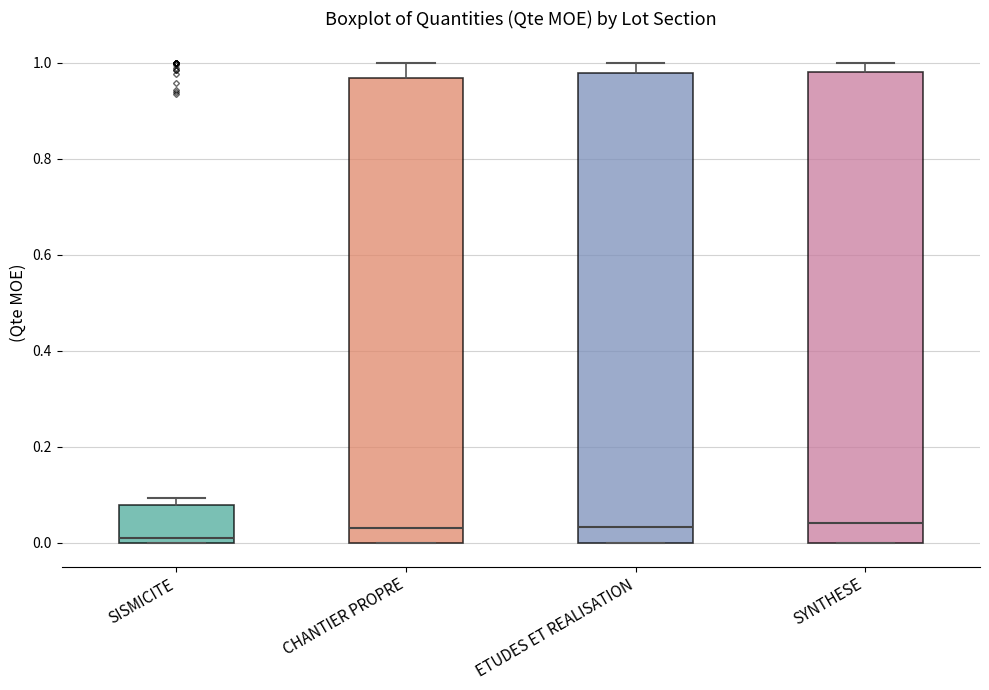

Reading left to right, transcribe this box plot: for each box, give where its median line is, the range the box spans, and where its two whiskers end, as read against the y-axis. The values are not printed on the chart, so give them approximately, as read against the axis.

SISMICITE: median 0.02, box 0.00 to 0.08, whiskers 0.00 to 0.10
CHANTIER PROPRE: median 0.02, box 0.00 to 0.96, whiskers 0.00 to 1.00
ETUDES ET REALISATION: median 0.04, box 0.00 to 0.98, whiskers 0.00 to 1.00
SYNTHESE: median 0.04, box 0.00 to 0.98, whiskers 0.00 to 1.00